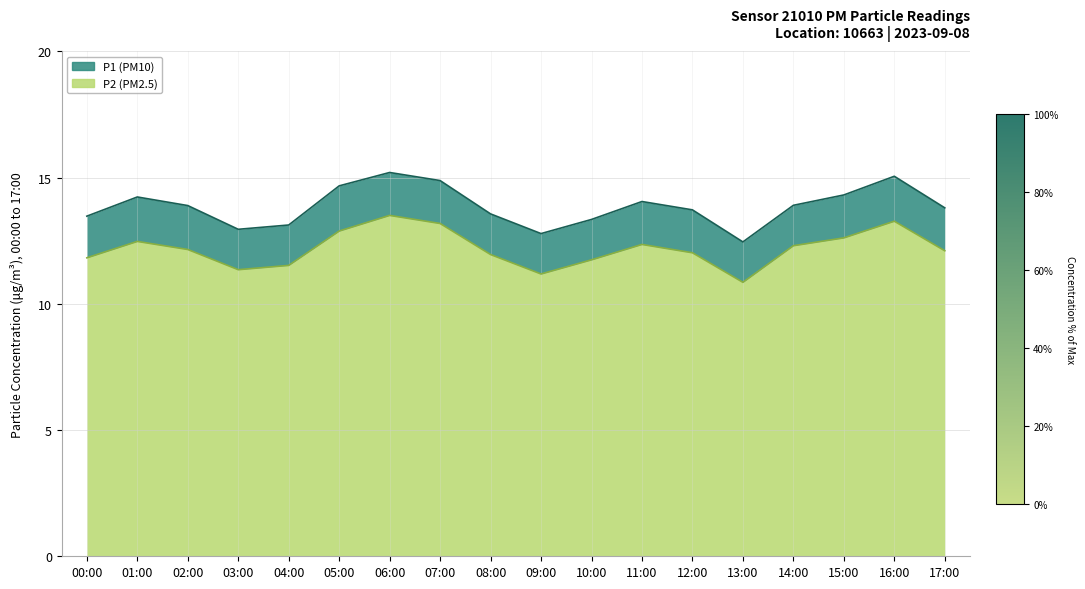

What is the label of the 4th point from the left?

03:00